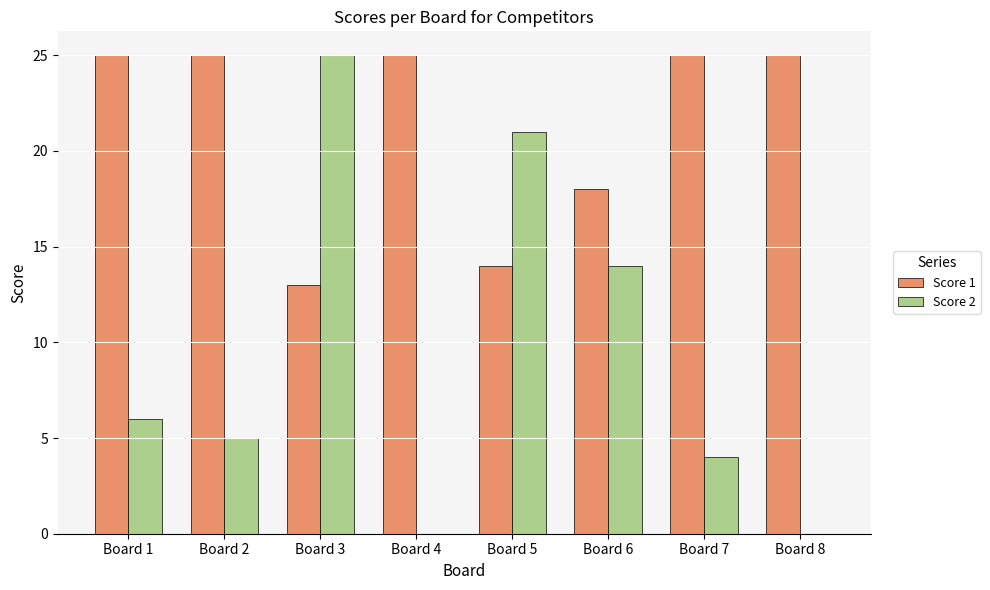

Where is Score 2 nearest to the value 12?

Board 6